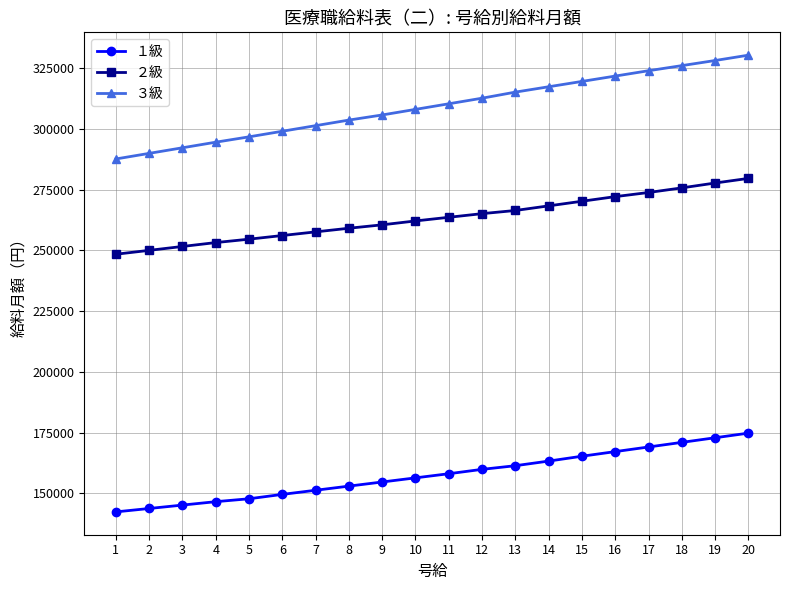

True or false: ２級 and １級 cross at least once.

False